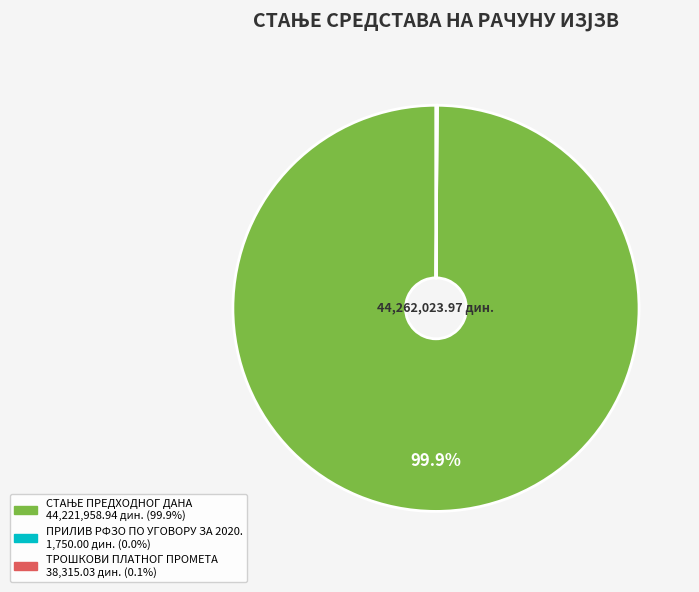

Does any single category account for the majority?

Yes